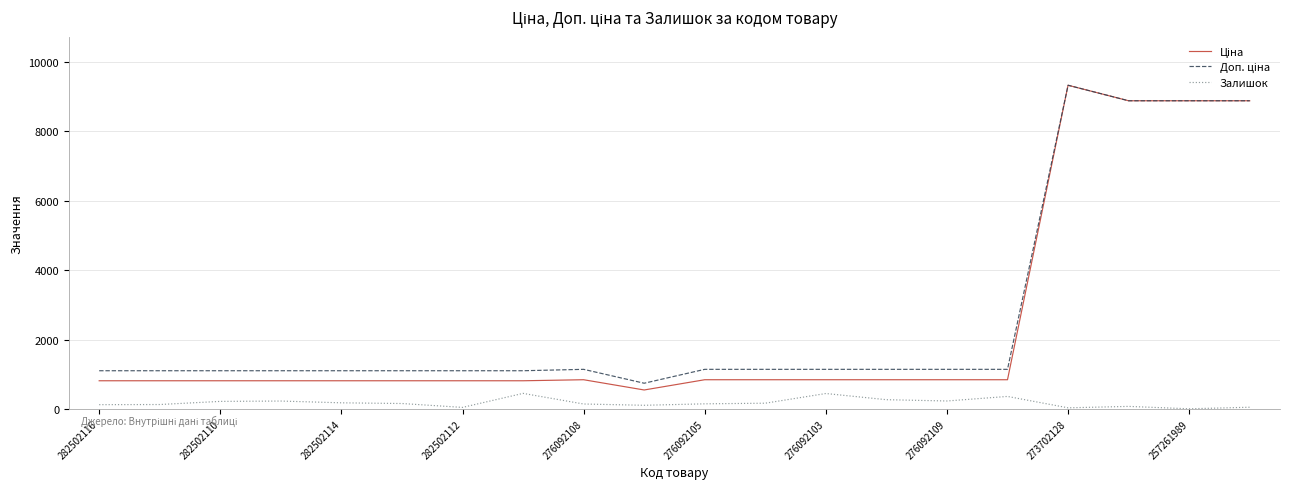

What is the maximum value shown in the chart?

9321.4